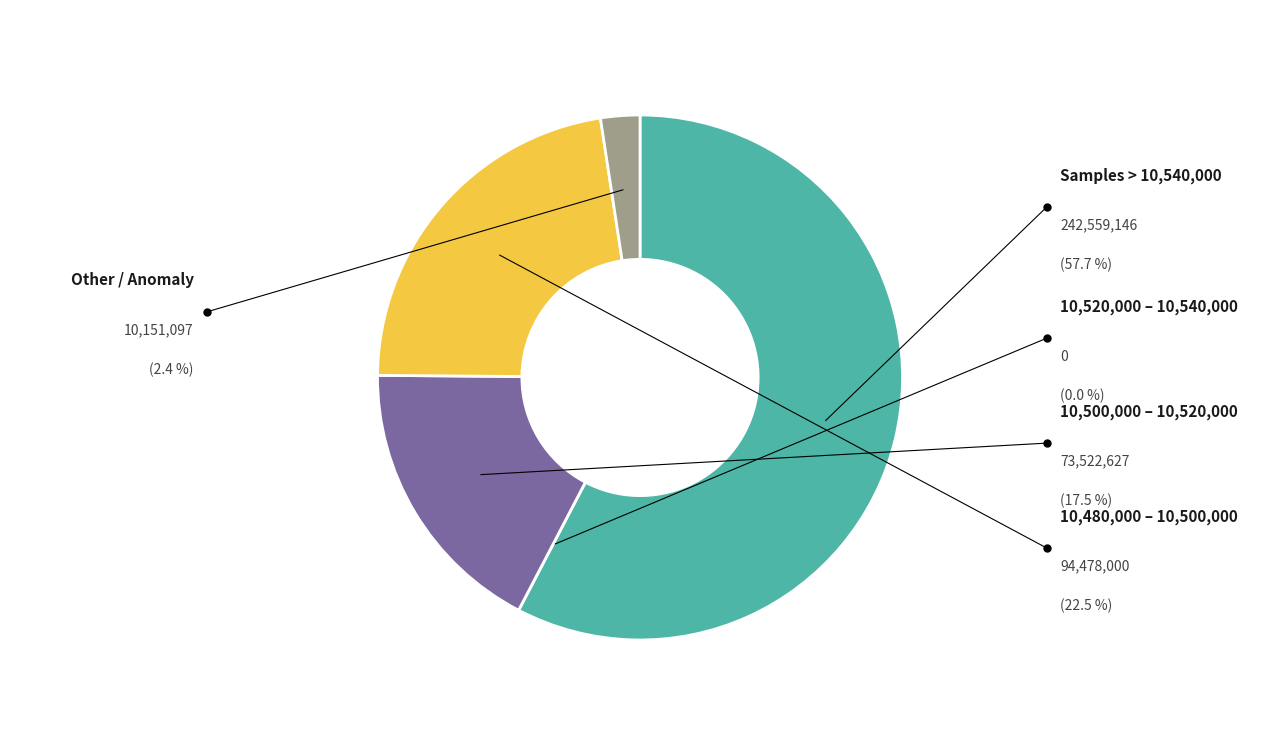

Is there a majority slice in this chart?

Yes